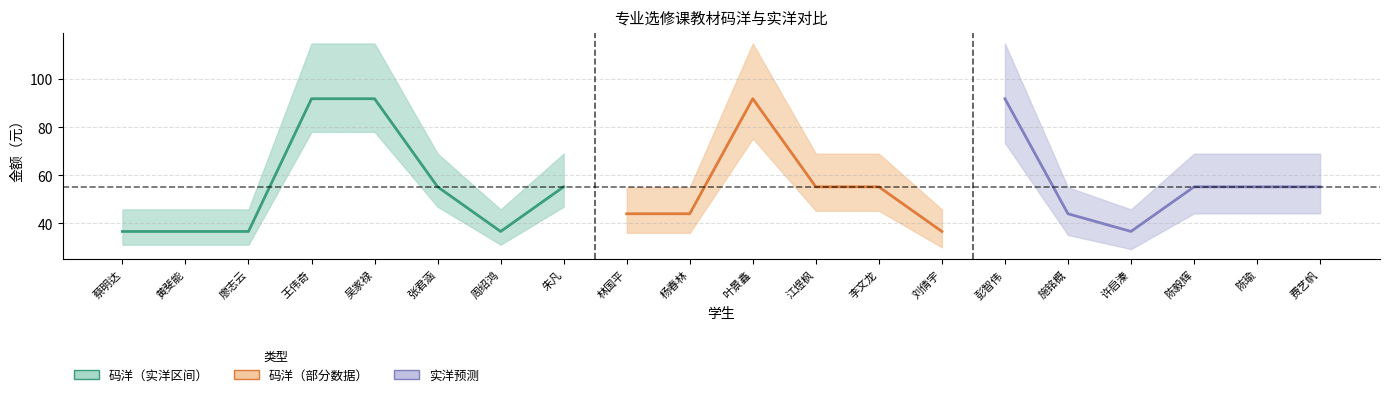

Where is the first local minimum for 实洋?

周绍鸿